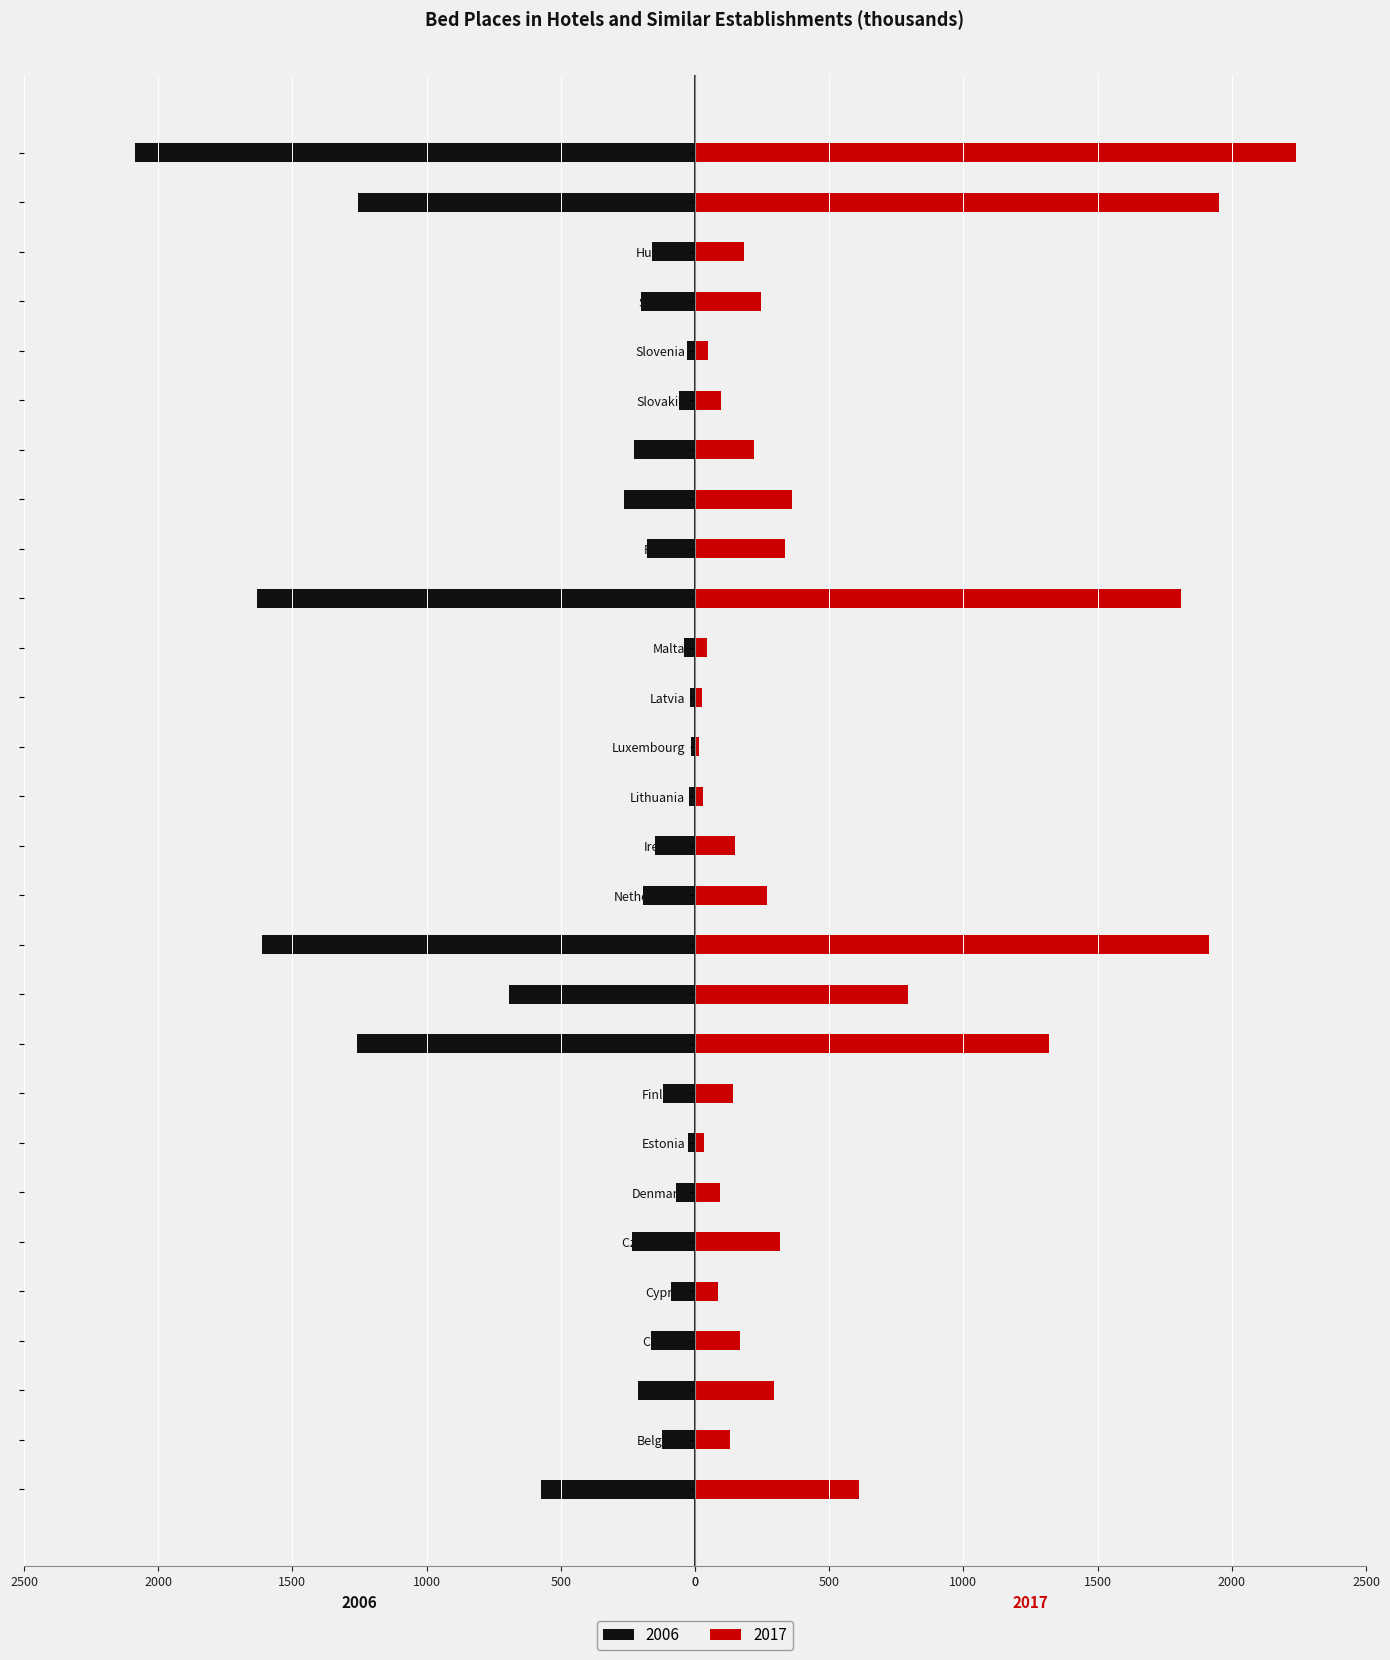

List the series in order of their peak value, highest first.

2017, 2006